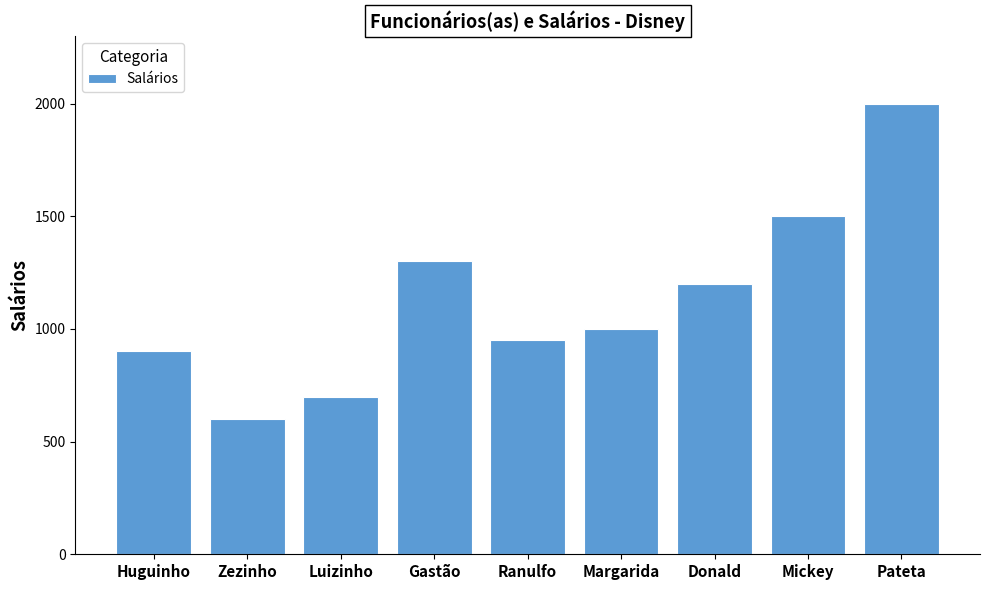

What is the change in value from Luizinho to Margarida?

+300